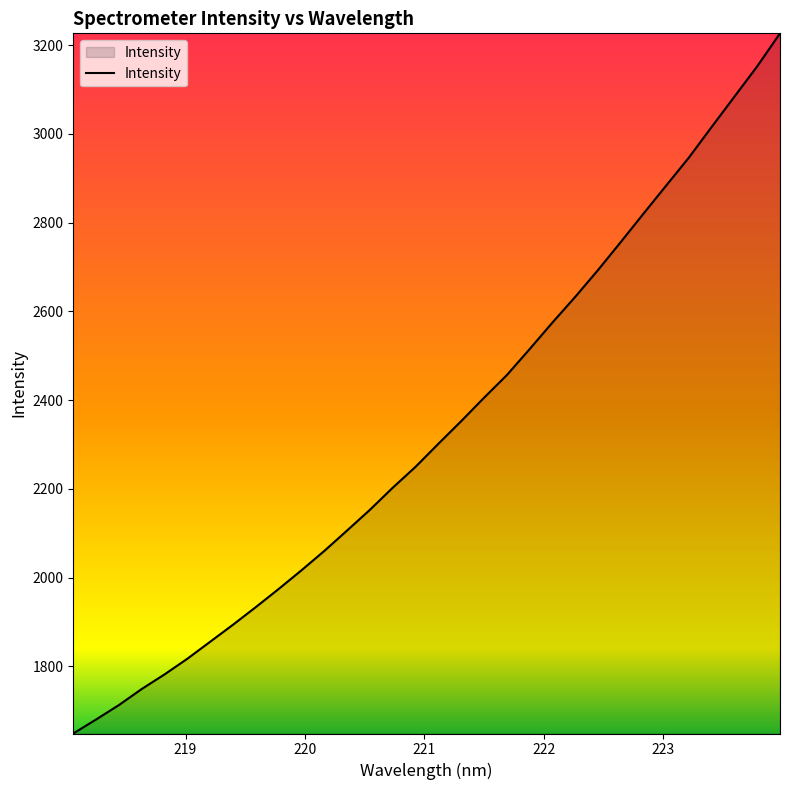

What is the smallest value displayed?

1648.5